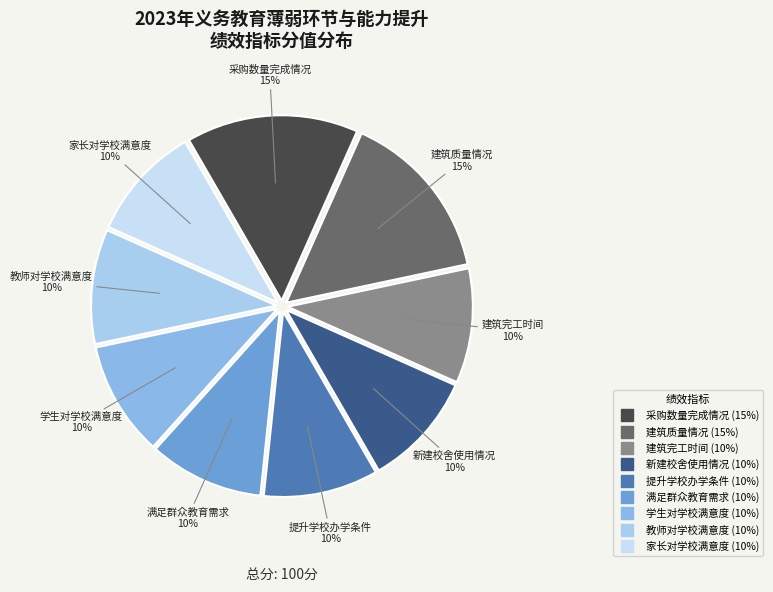

To the nearest percent, what portion does 建筑完工时间 represent?

10%